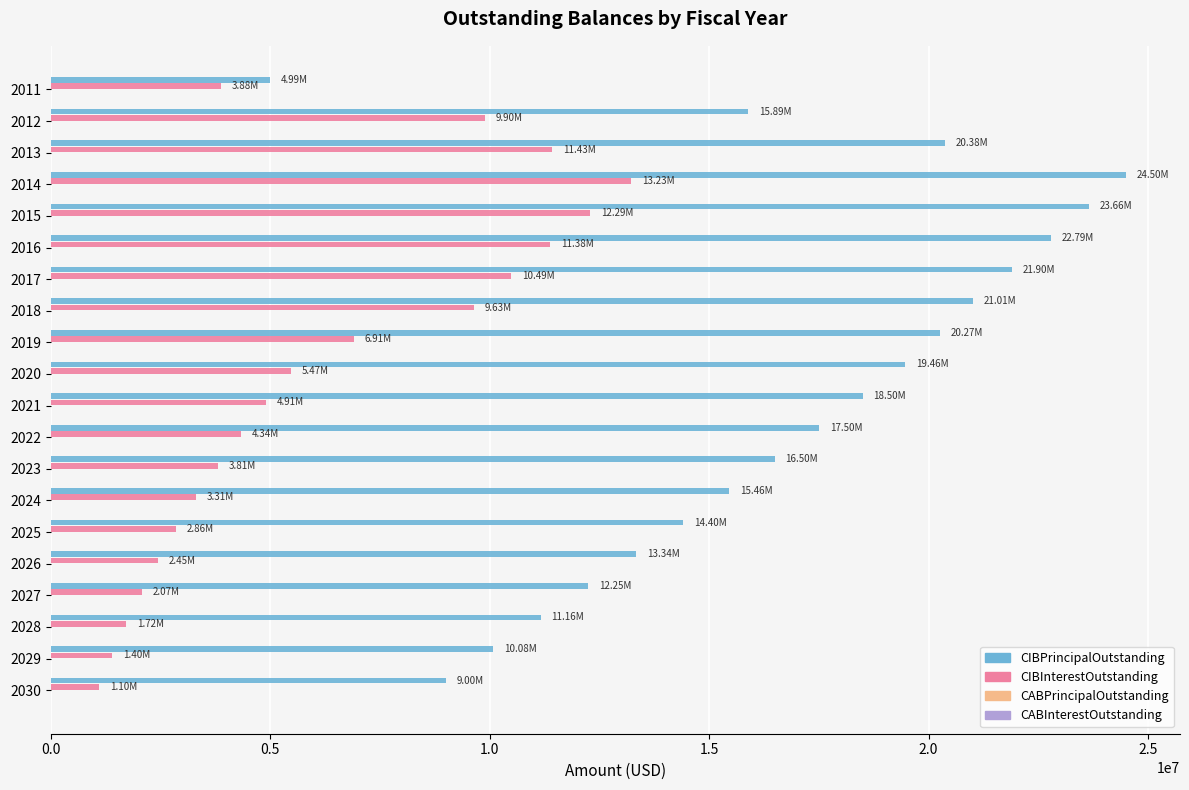

What is the difference between the maximum and minimum values in the CIBPrincipalOutstanding series?

19515000.0